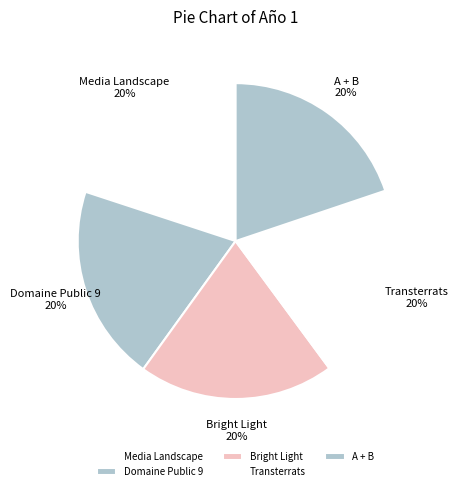

What is the ratio of the value at A + B to the value at Media Landscape?

1.0